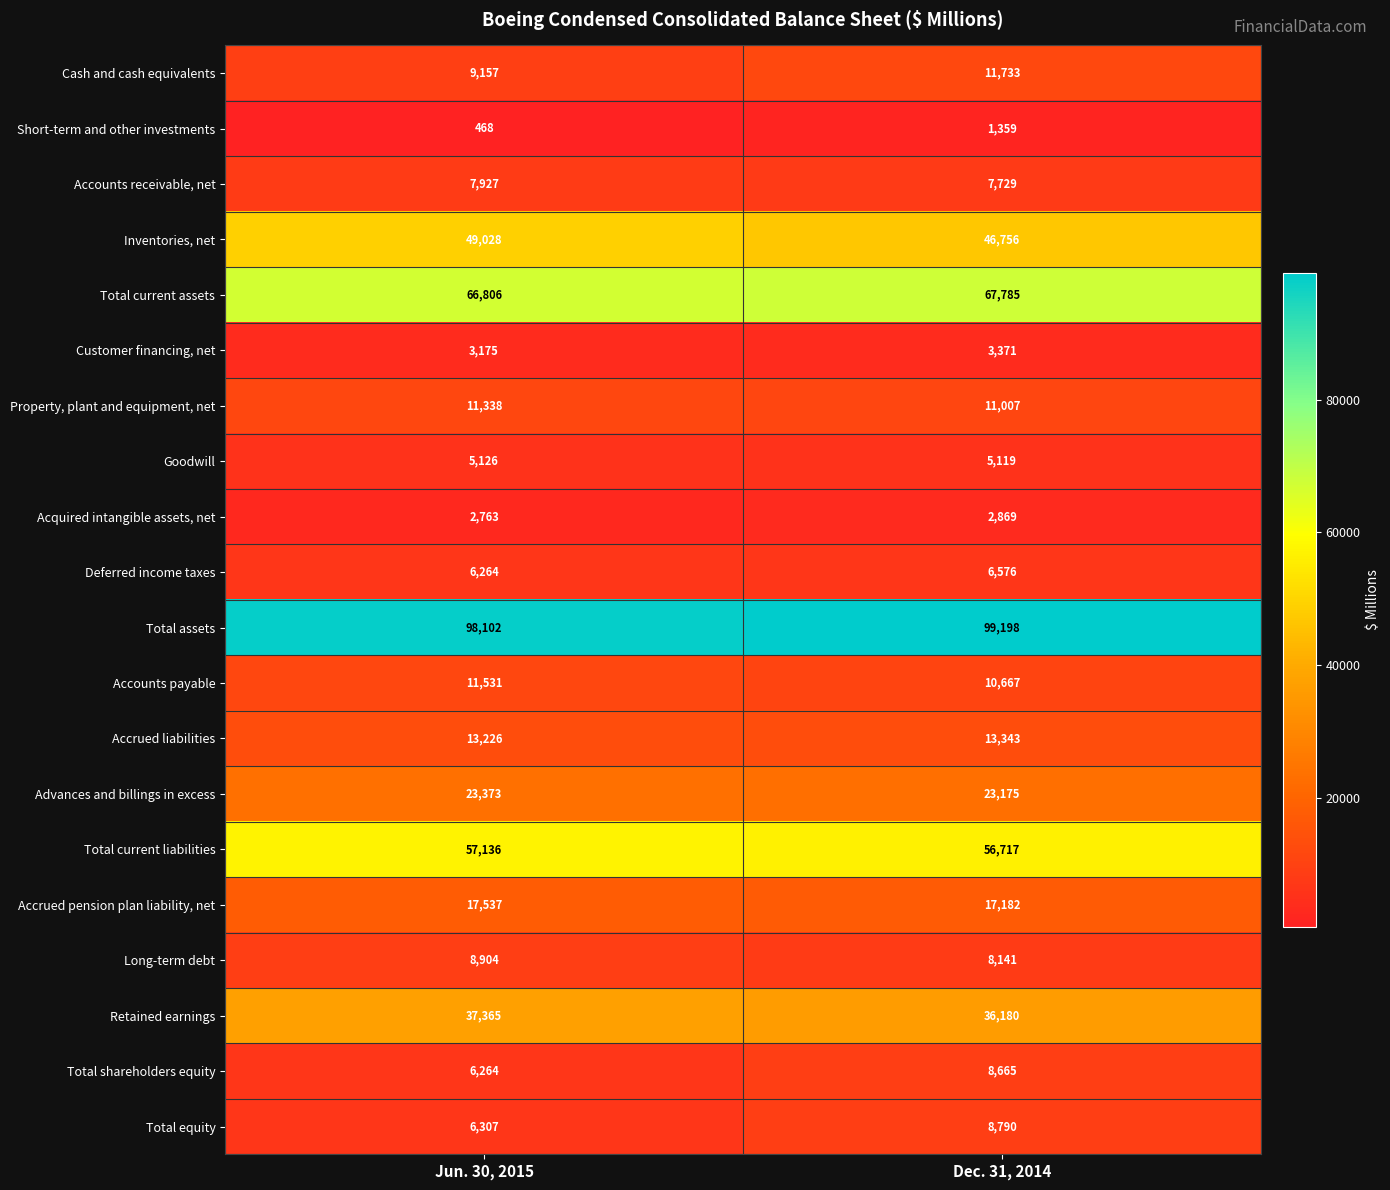

At how many categories does at least one series exceed 2759?

2